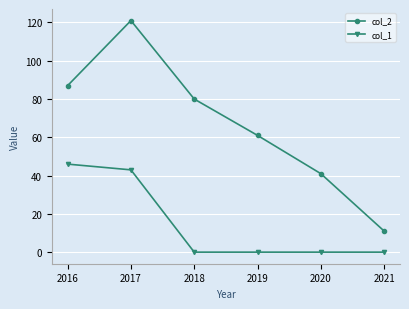

How many series are shown in this chart?

2